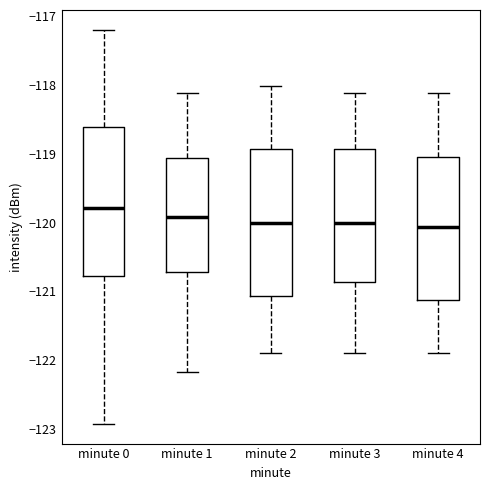

Where does the lower whisker of the box for minute 4 end on the y-axis? The values are not printed on the chart, so give them approximately, as read against the axis.

-121.9